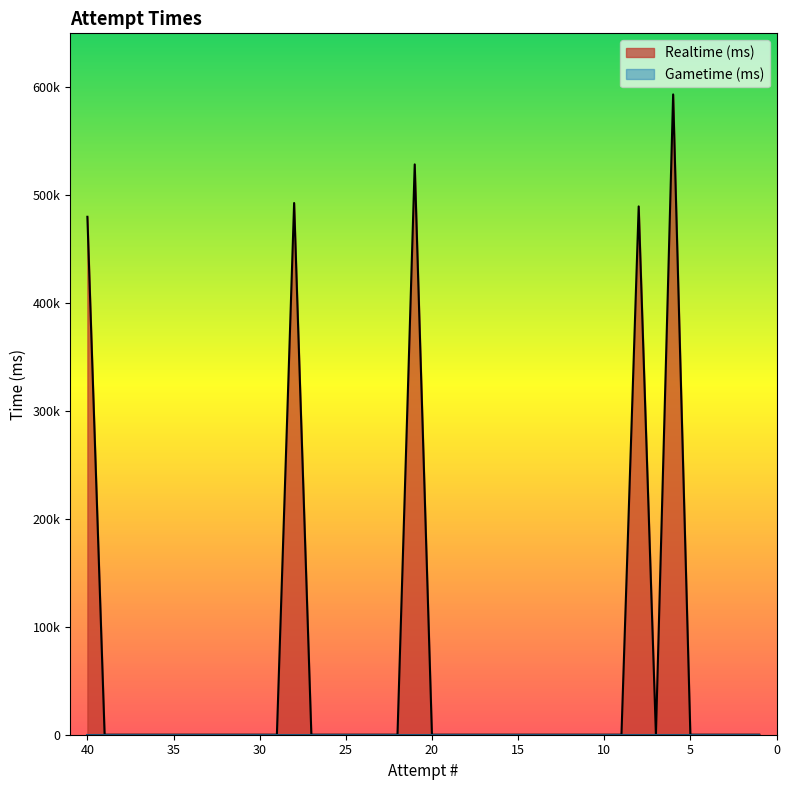

The chart shows a value of 276431 at 17. True or false?

False